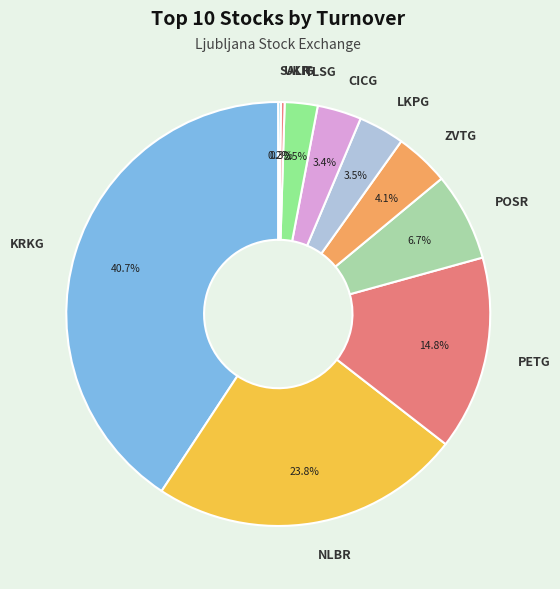

What is the largest slice in the pie chart?

KRKG